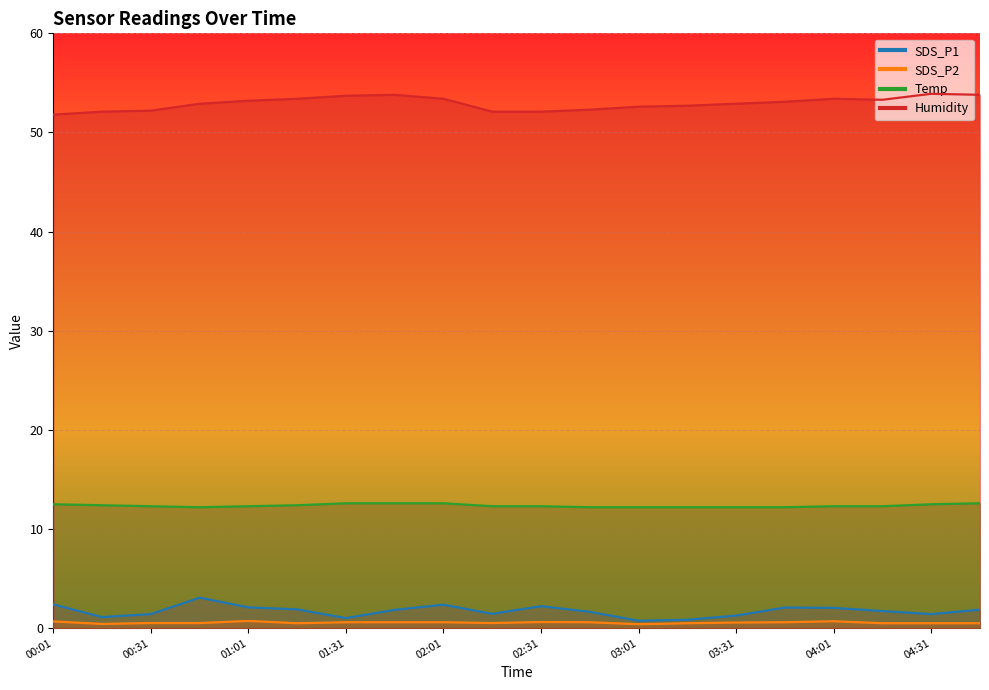

Reading left to right, transcribe all the data shown in this chart.

SDS_P1: 00:01=2.4	00:16=1.1	00:31=1.4	00:46=3.1	01:01=2.1	01:16=1.9	01:31=1.0	01:46=1.9	02:01=2.4	02:16=1.4	02:31=2.2	02:46=1.6	03:01=0.8	03:16=0.8	03:31=1.3	03:46=2.1	04:01=2.0	04:16=1.7	04:31=1.4	04:46=1.9
SDS_P2: 00:01=0.7	00:16=0.4	00:31=0.5	00:46=0.5	01:01=0.7	01:16=0.5	01:31=0.6	01:46=0.6	02:01=0.6	02:16=0.5	02:31=0.6	02:46=0.6	03:01=0.4	03:16=0.5	03:31=0.6	03:46=0.6	04:01=0.7	04:16=0.5	04:31=0.5	04:46=0.5
Temp: 00:01=12.5	00:16=12.4	00:31=12.3	00:46=12.2	01:01=12.3	01:16=12.4	01:31=12.6	01:46=12.6	02:01=12.6	02:16=12.3	02:31=12.3	02:46=12.2	03:01=12.2	03:16=12.2	03:31=12.2	03:46=12.2	04:01=12.3	04:16=12.3	04:31=12.5	04:46=12.6
Humidity: 00:01=51.8	00:16=52.1	00:31=52.2	00:46=52.9	01:01=53.2	01:16=53.4	01:31=53.7	01:46=53.8	02:01=53.4	02:16=52.1	02:31=52.1	02:46=52.3	03:01=52.6	03:16=52.7	03:31=52.9	03:46=53.1	04:01=53.4	04:16=53.3	04:31=53.9	04:46=53.8